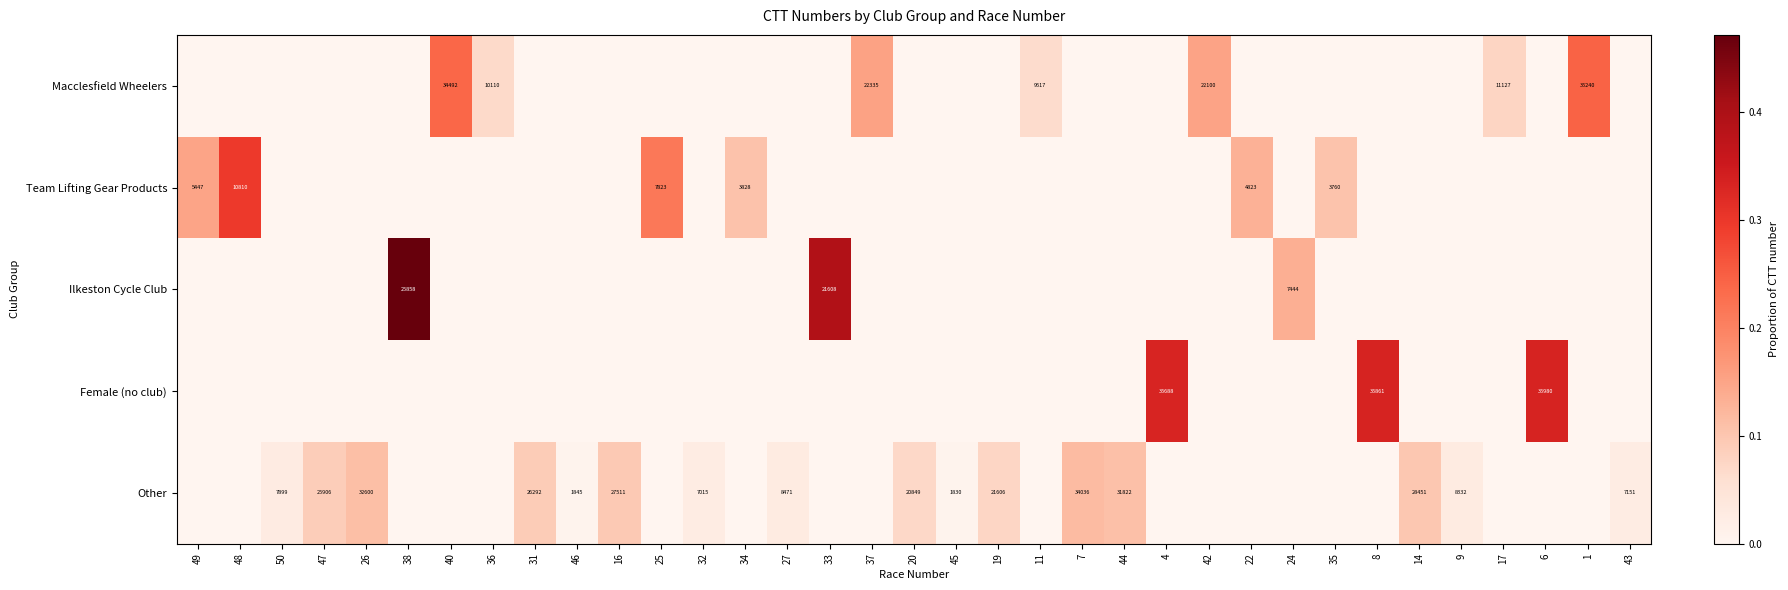

Is the value of Other at 27 greater than the value of Ilkeston Cycle Club at 38?

No